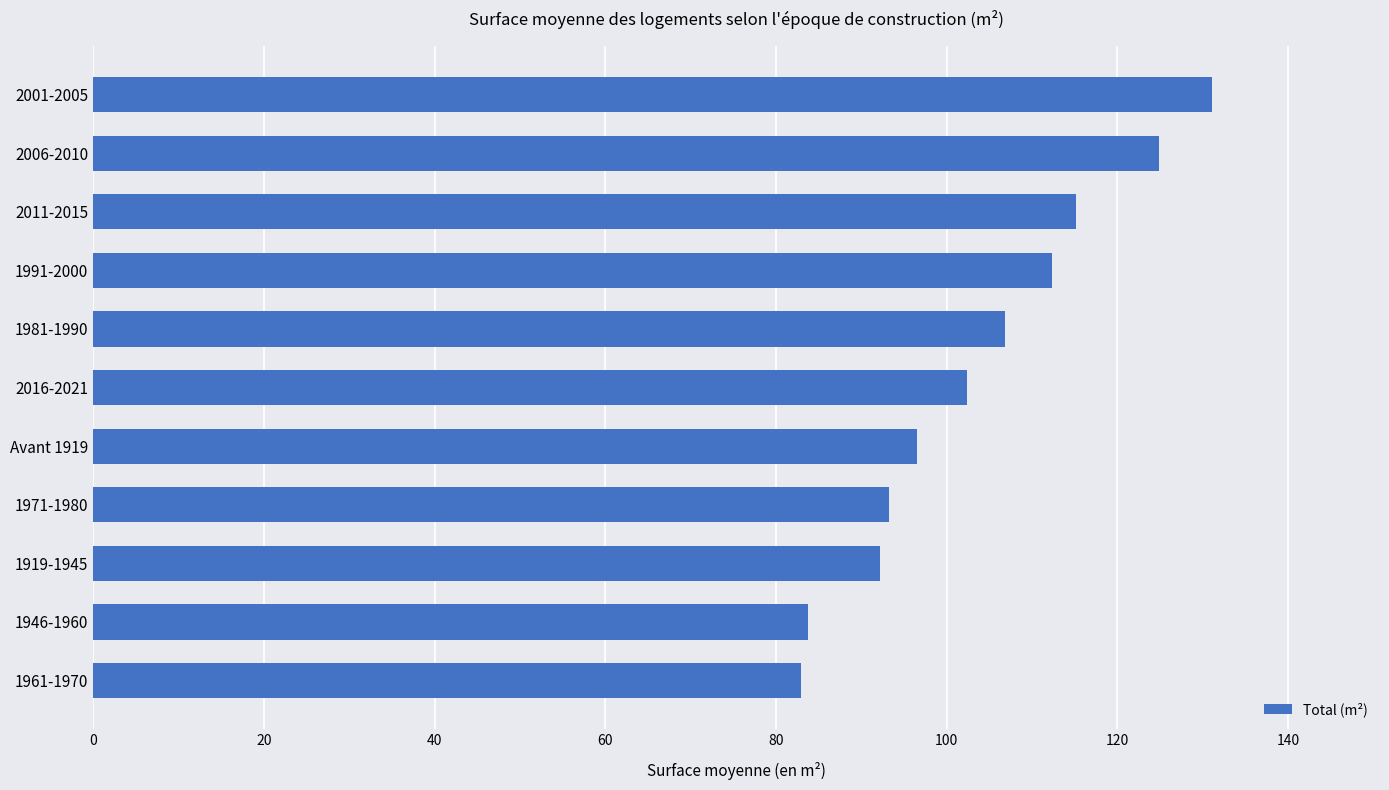

What position from the bottom is 1971-1980?

4